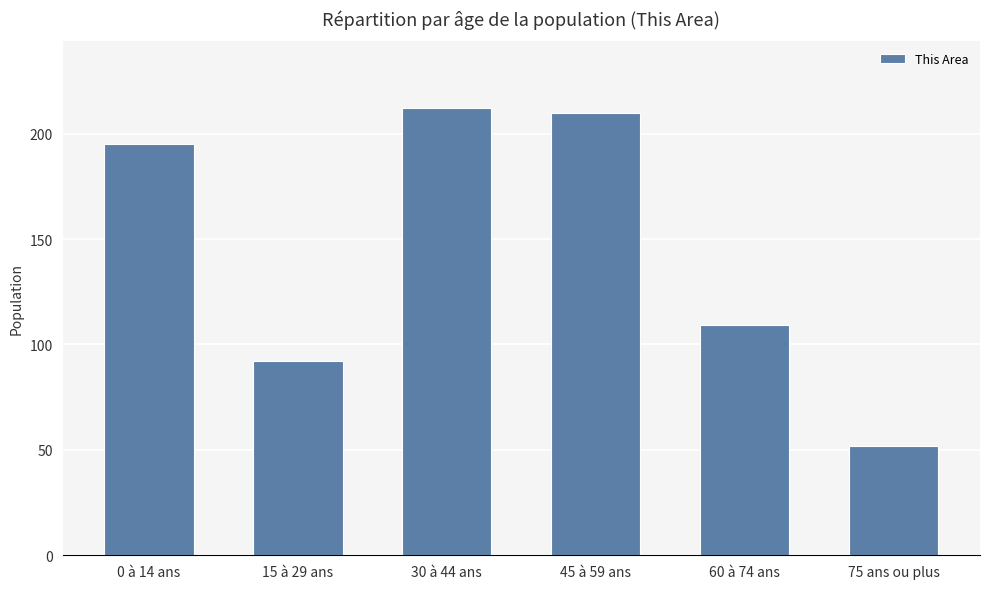

What is the change in value from 45 à 59 ans to 60 à 74 ans?

-101